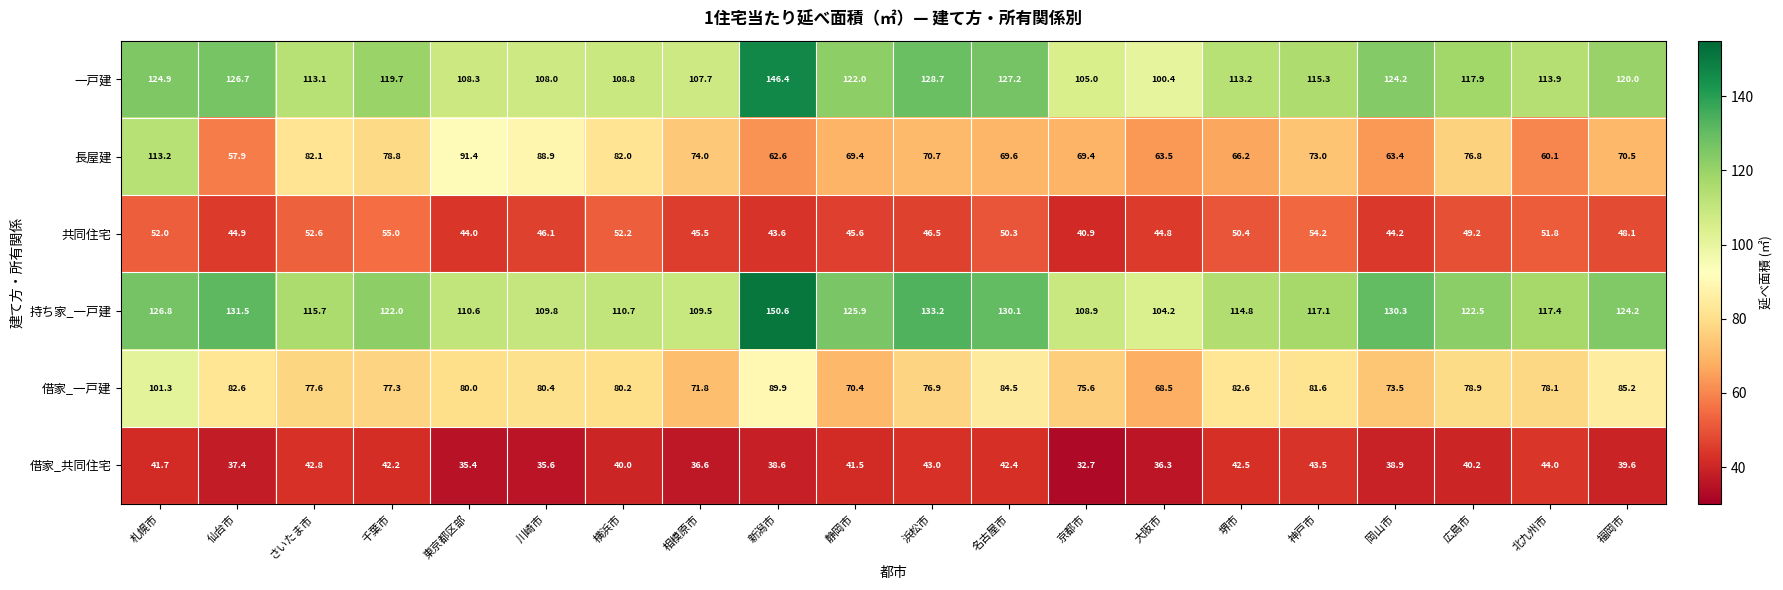

At which category is the sum across all series the highest?

札幌市